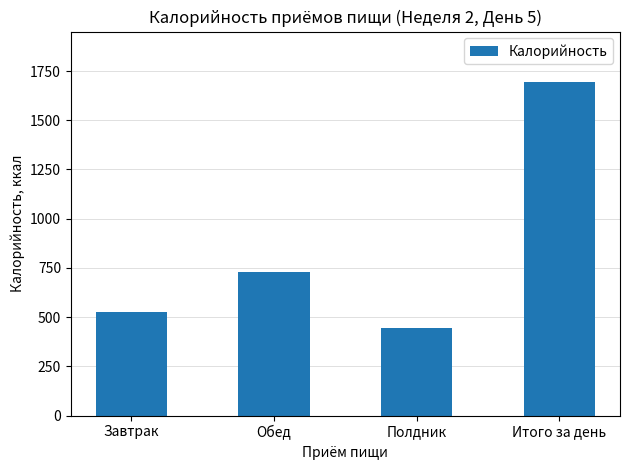

Reading left to right, extract all data points from this chart.

525.4	726.9	443.7	1696.0